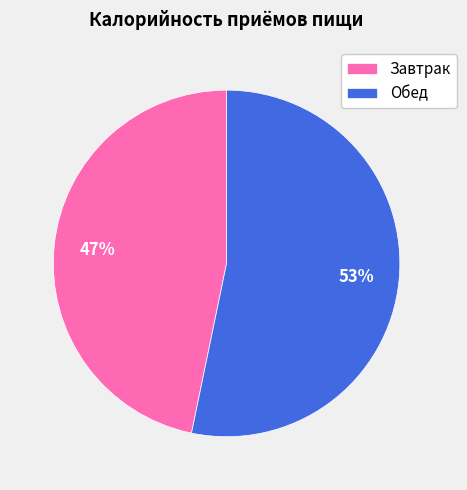

Is there a majority slice in this chart?

Yes